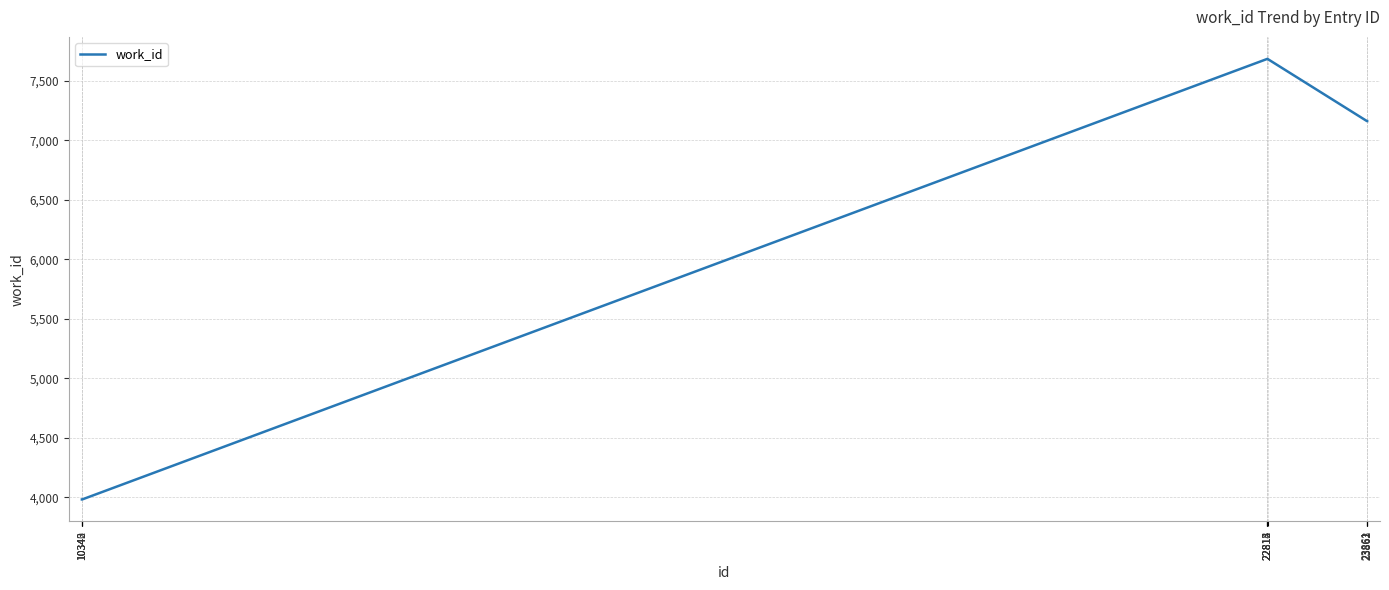

Count the values in the range 3981 to 7686.

10